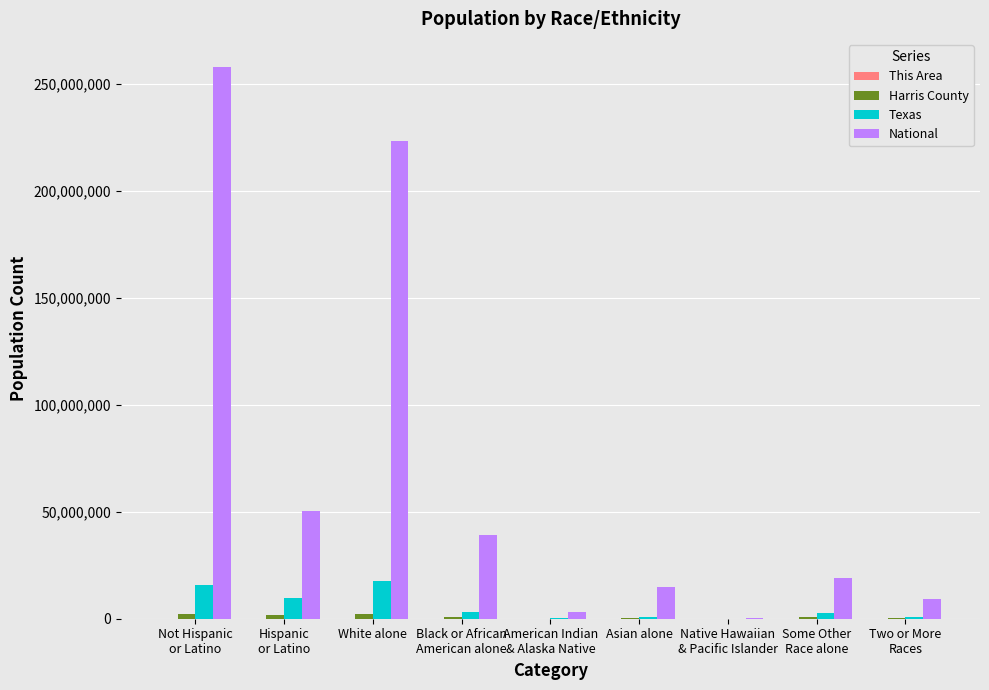

Is it true that National equals 540013 at Native Hawaiian
& Pacific Islander?

True